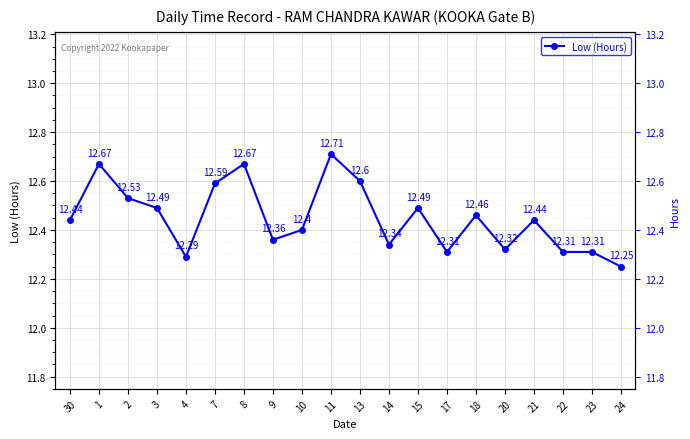

Count the values in the range 12 to 13.

20